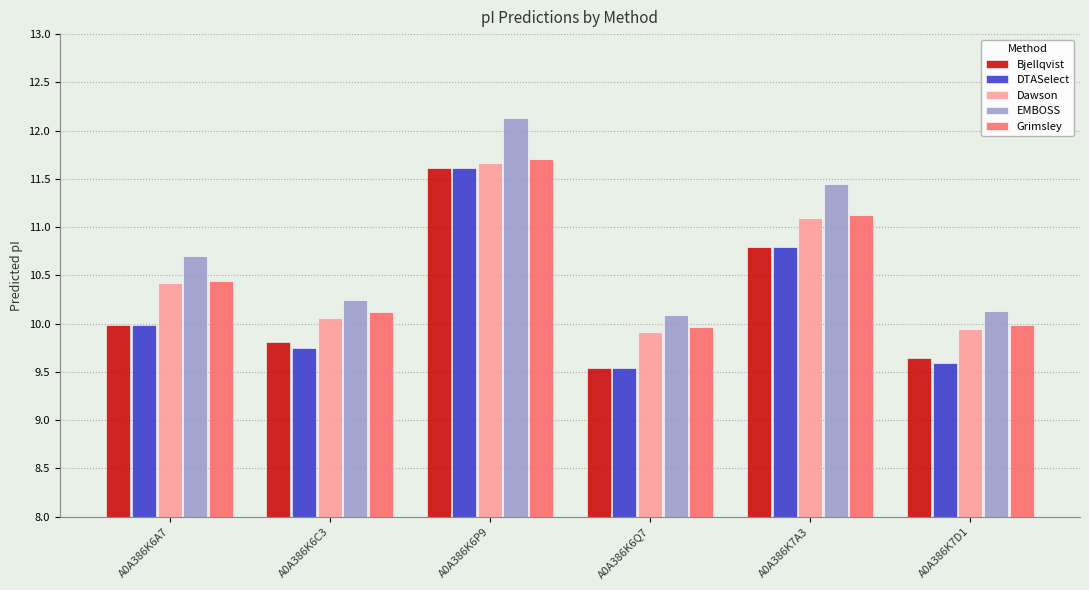

Does the chart contain any negative values?

No